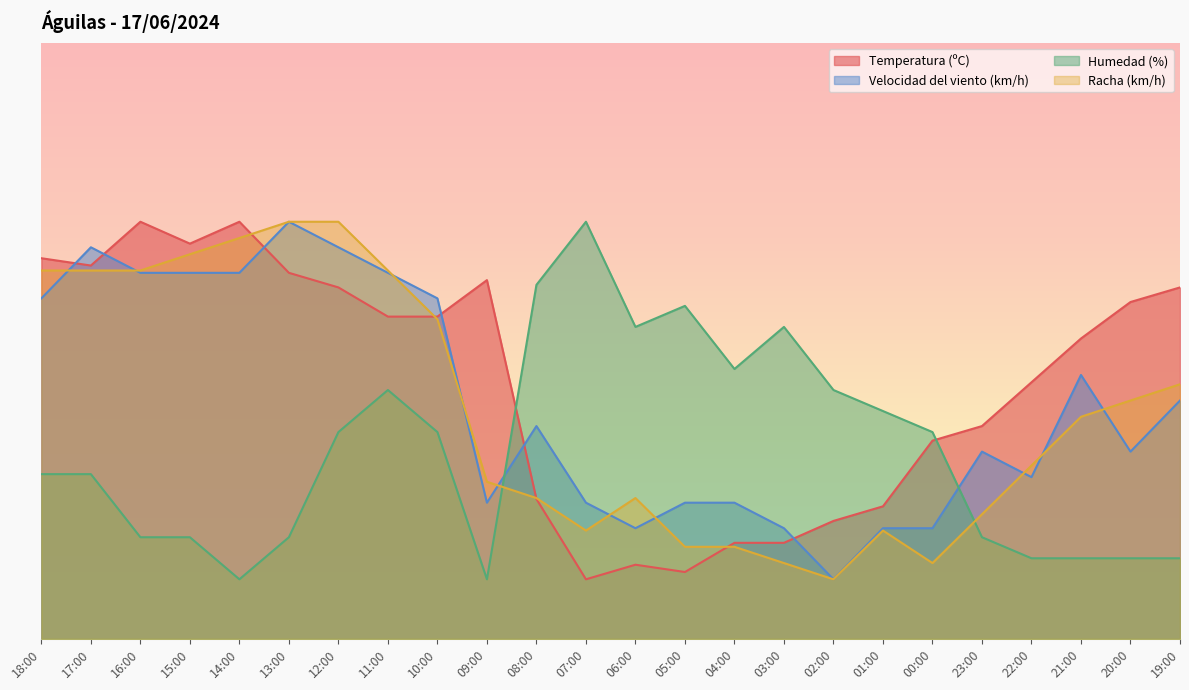

What is the difference between the maximum and minimum values in the Racha (km/h) series?

60.0